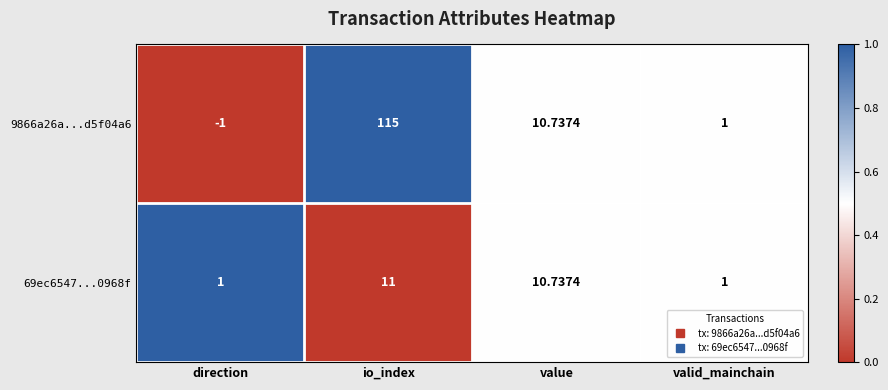

At which label does 9866a26a...d5f04a6 reach its minimum?

direction